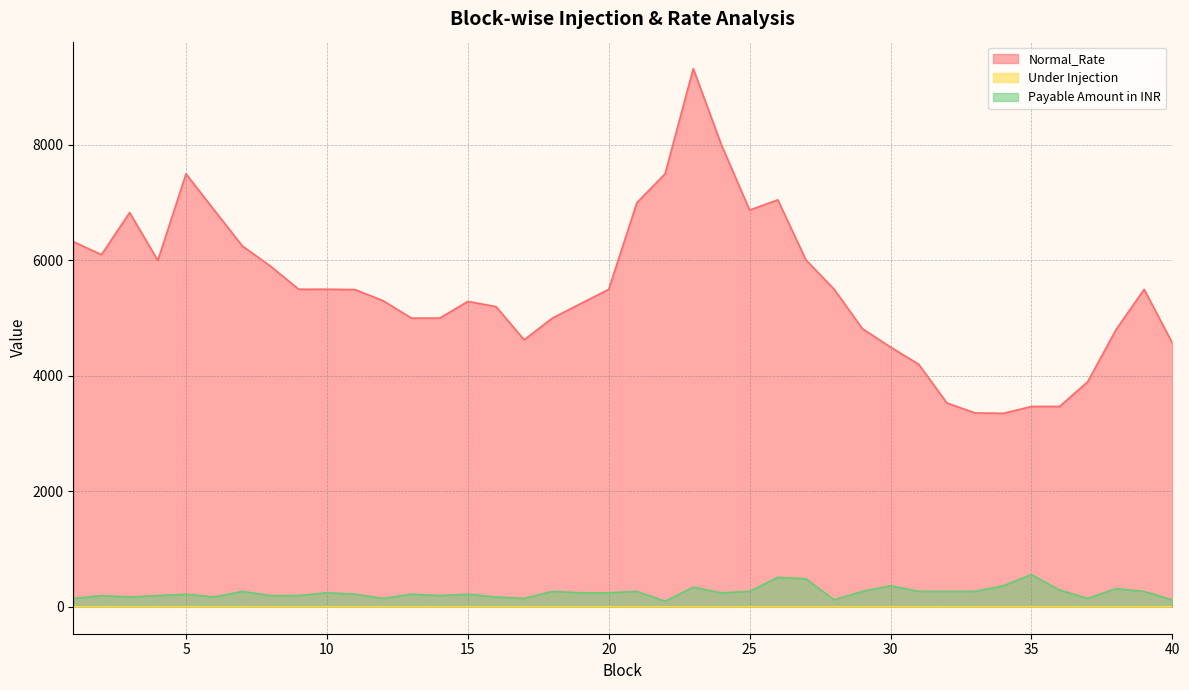

How many lines are shown in the chart?

3